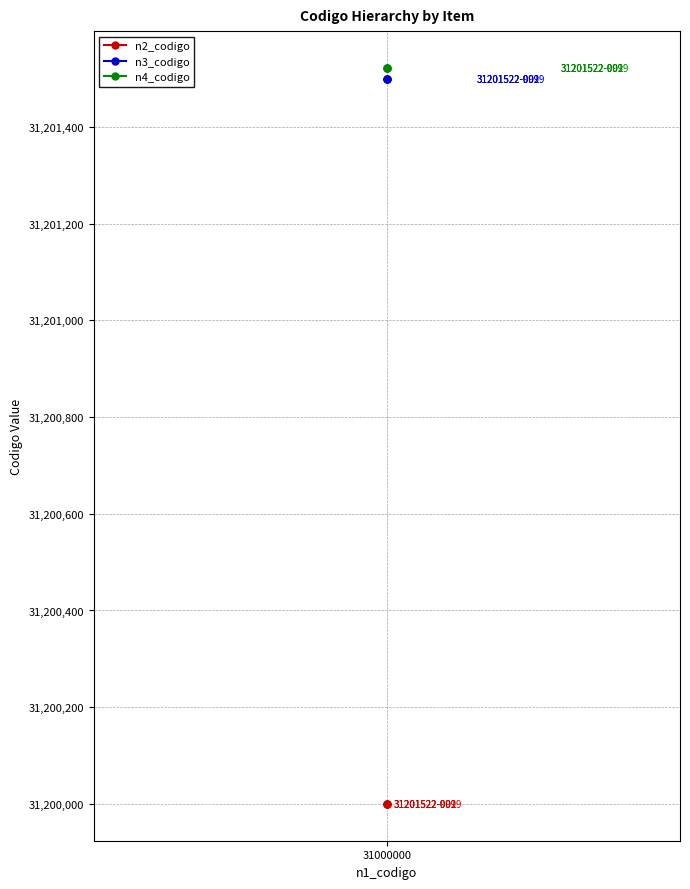

What value does the n3_codigo series have at 31000000?

31201500